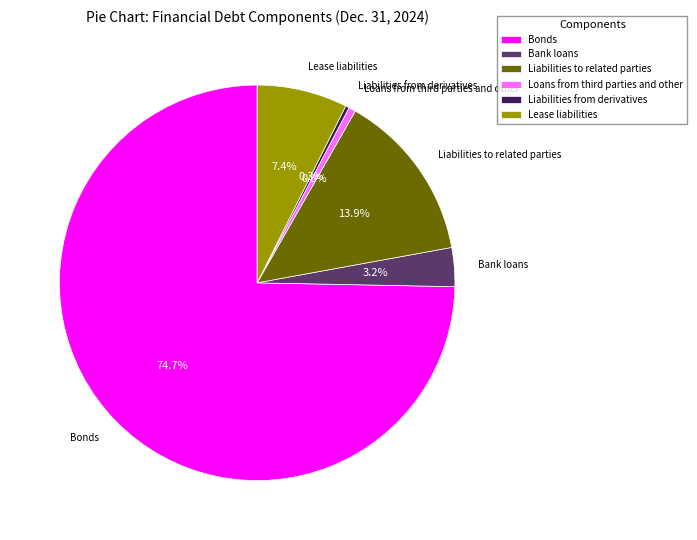

Is it true that Lease liabilities is 7% of the pie?

True